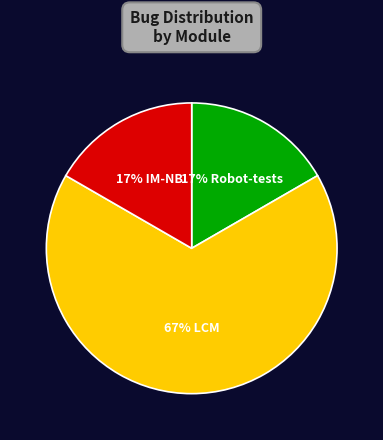

To the nearest percent, what is the difference between the largest and smallest slice percentages?

50%